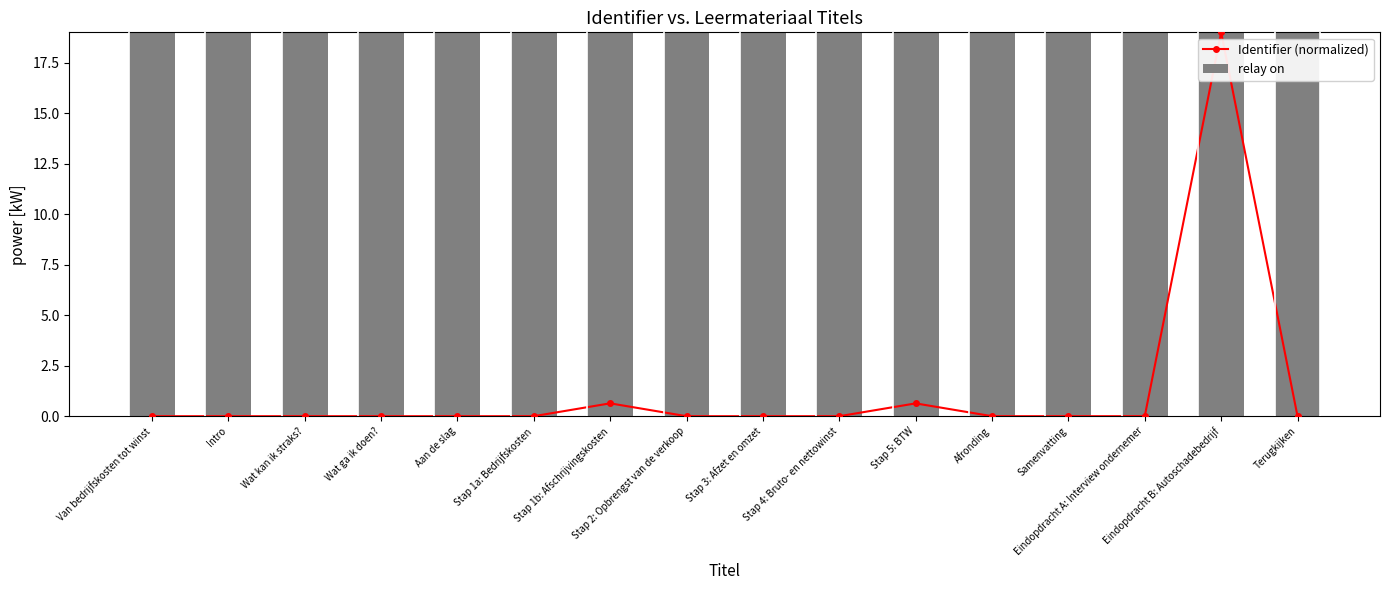

What is the label of the 14th bar from the right?

Wat kan ik straks?